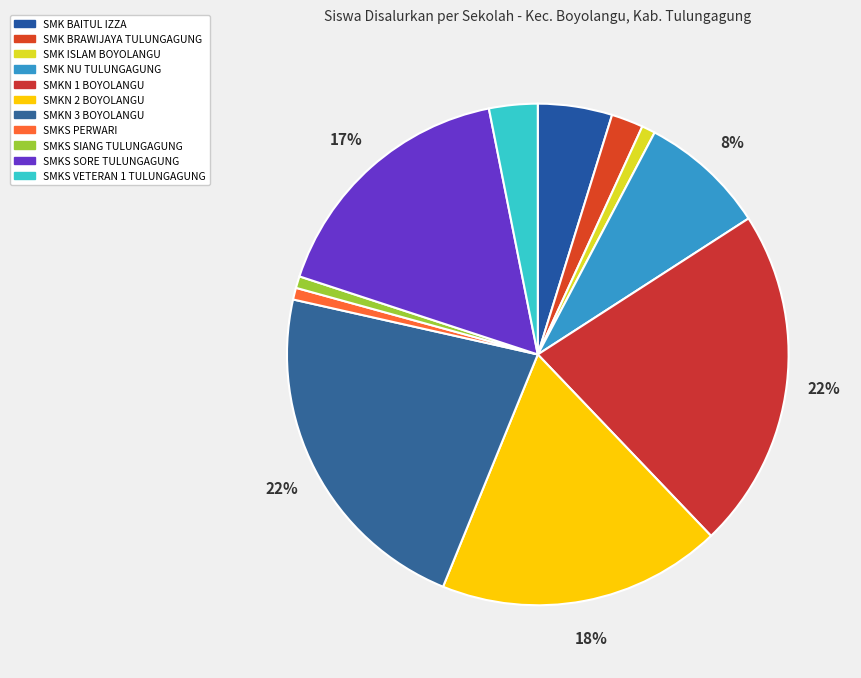

The SMK NU TULUNGAGUNG slice represents 8% of the pie. True or false?

True